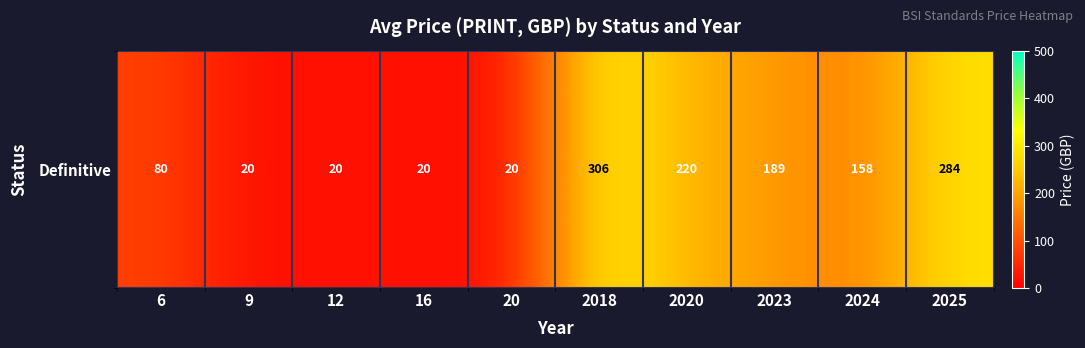

What is the sum of all values?

1317.2